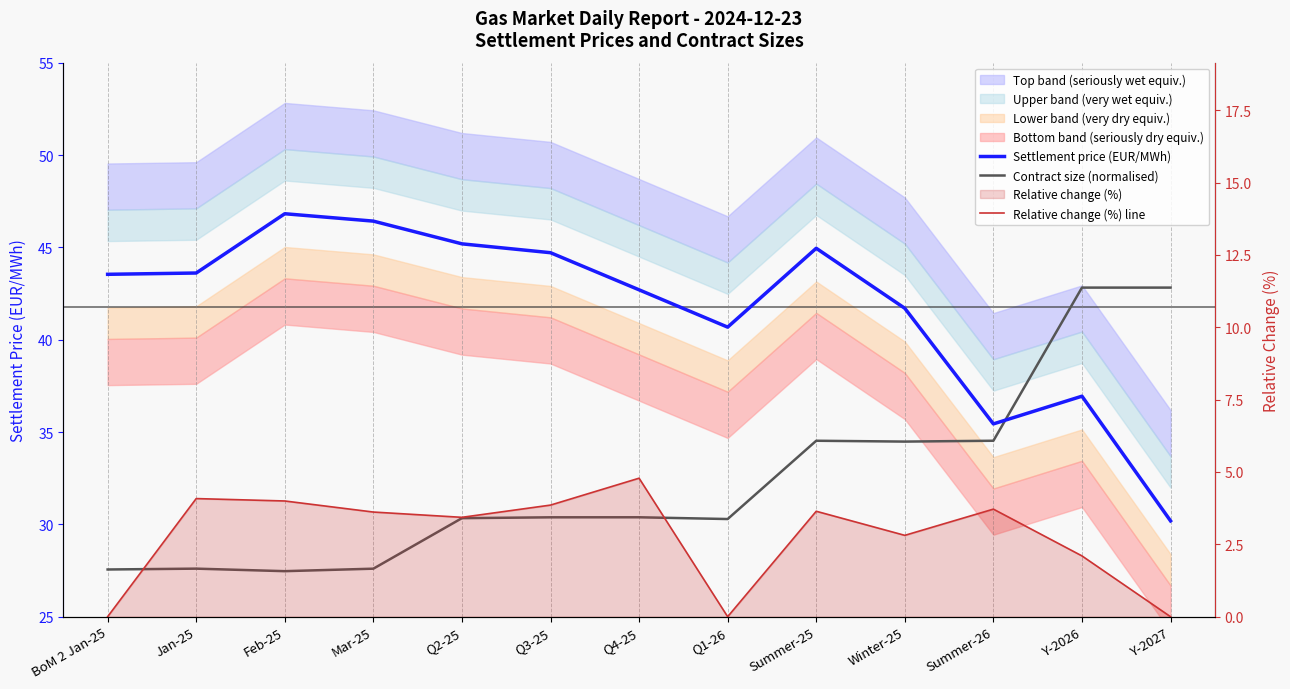

How many values in the Relative change (%) line series exceed 3?

8